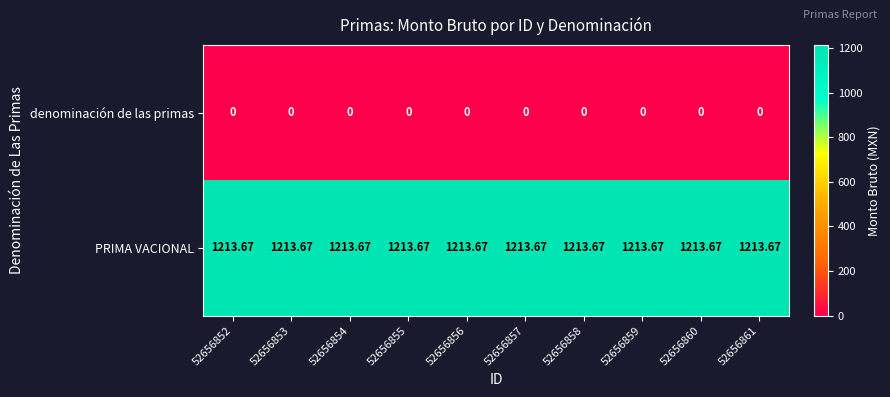

At 52656856, list the series in order from largest to smallest.

PRIMA VACIONAL, denominación de las primas